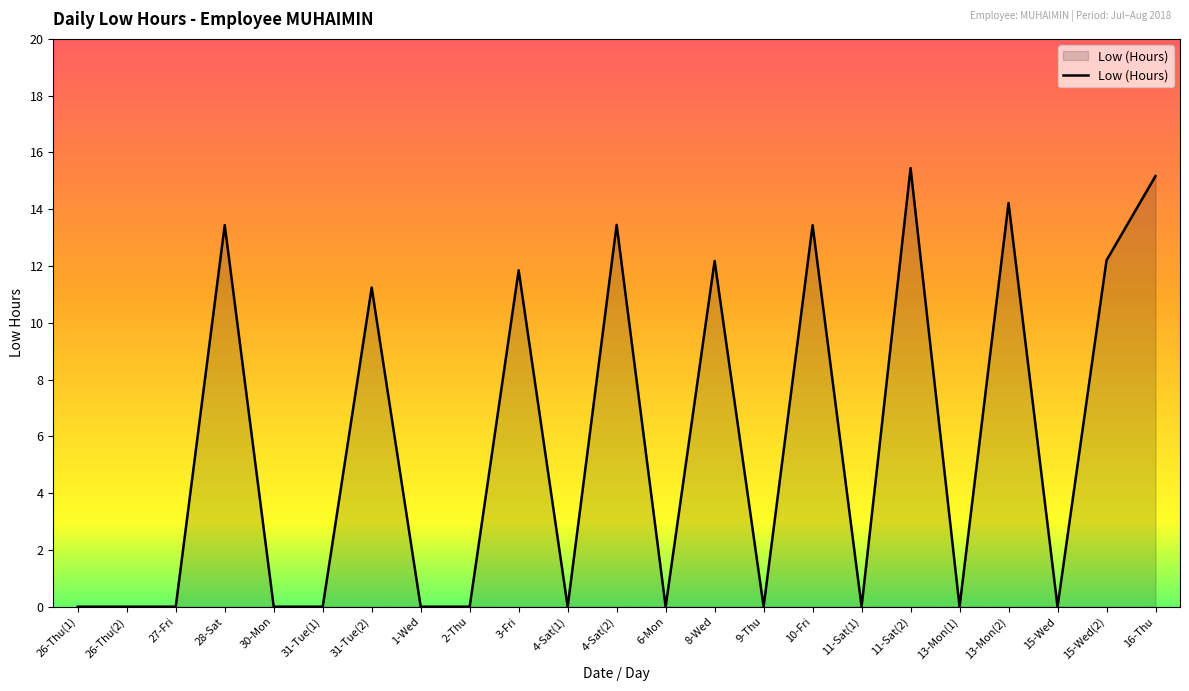

The value at 11-Sat(2) is 15.4. True or false?

True